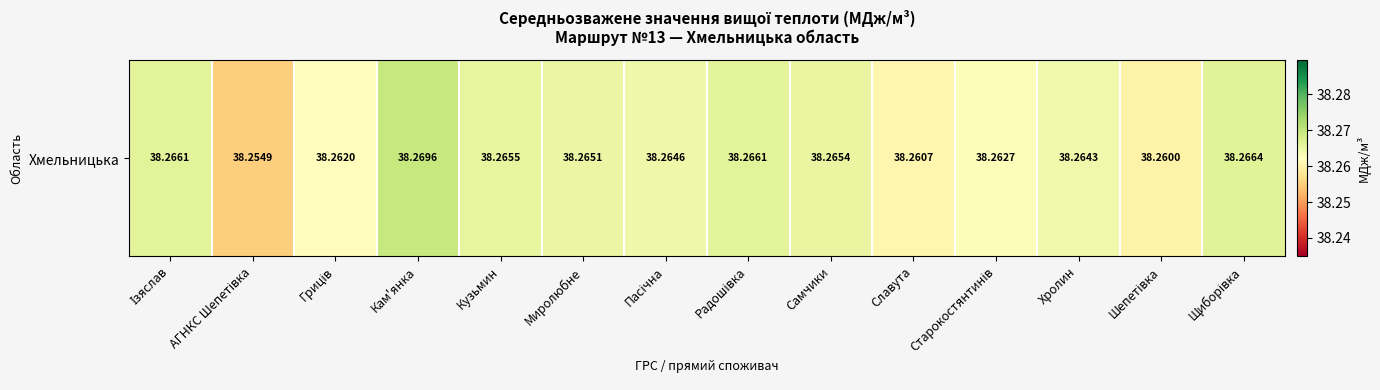

The value at Кам'янка is 50.3. True or false?

False